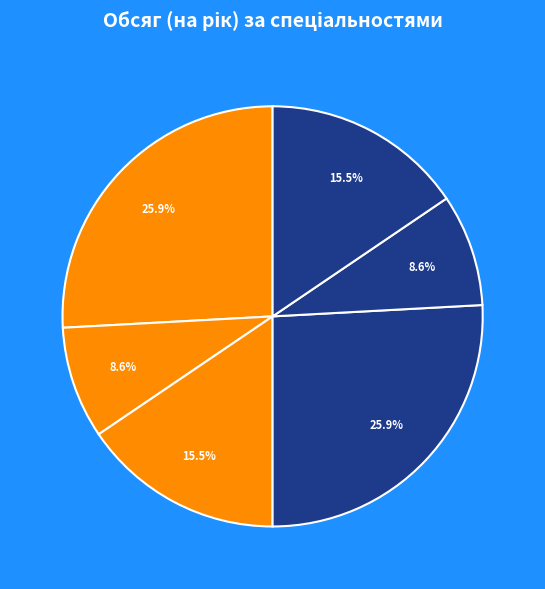

To the nearest percent, what is the average slice percentage?

17%